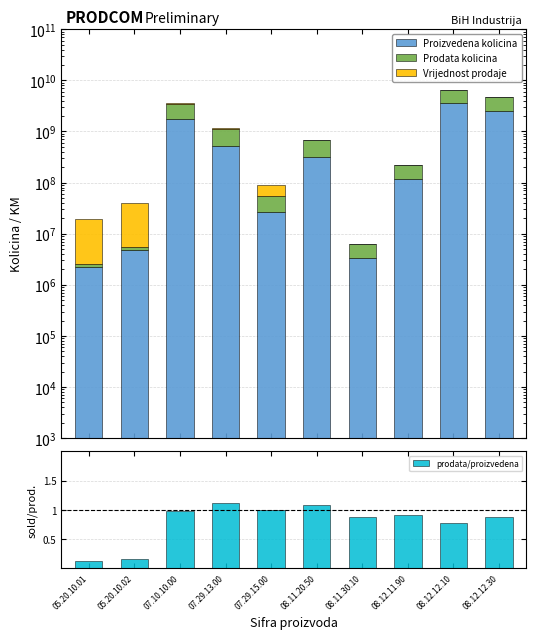

Which has a higher value, 08.12.12.10 or 07.29.15.00?

08.12.12.10